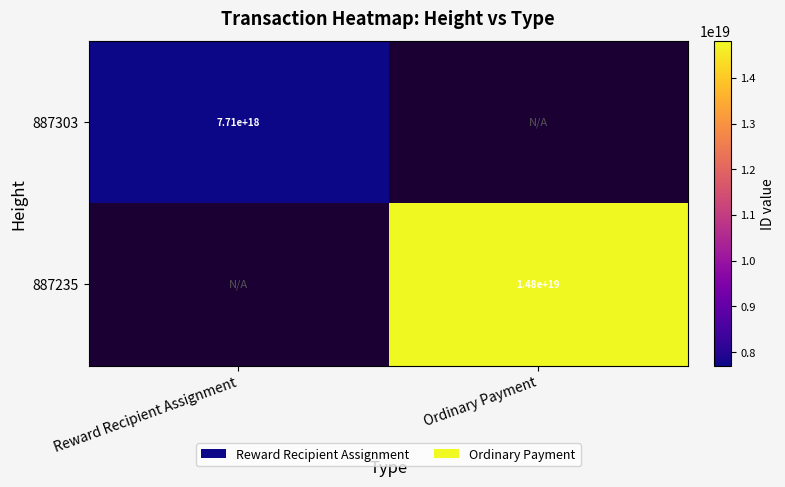

The value of 887303 at Reward Recipient Assignment is 7710000000000000000. True or false?

True